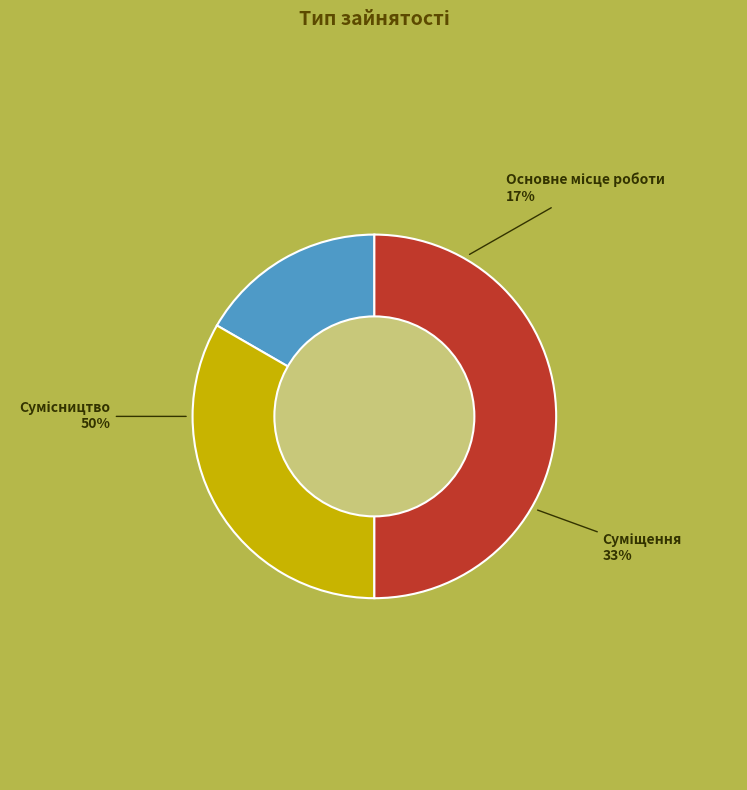

True or false: Основне місце роботи accounts for 11% of the total.

False